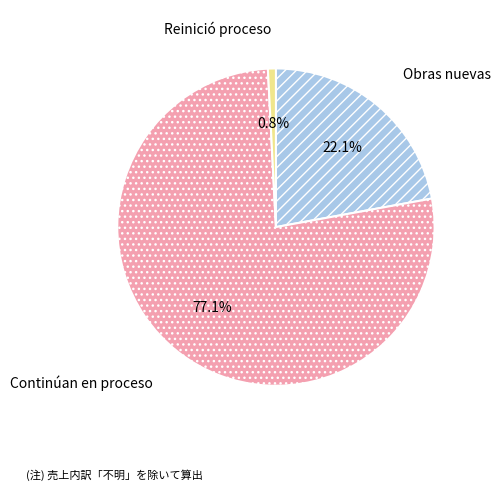

Does Continúan en proceso account for over 50% of the chart?

Yes